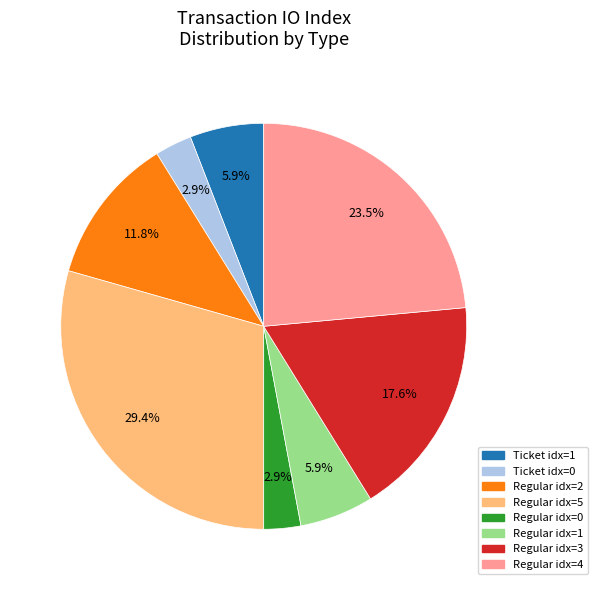

Is there a majority slice in this chart?

No